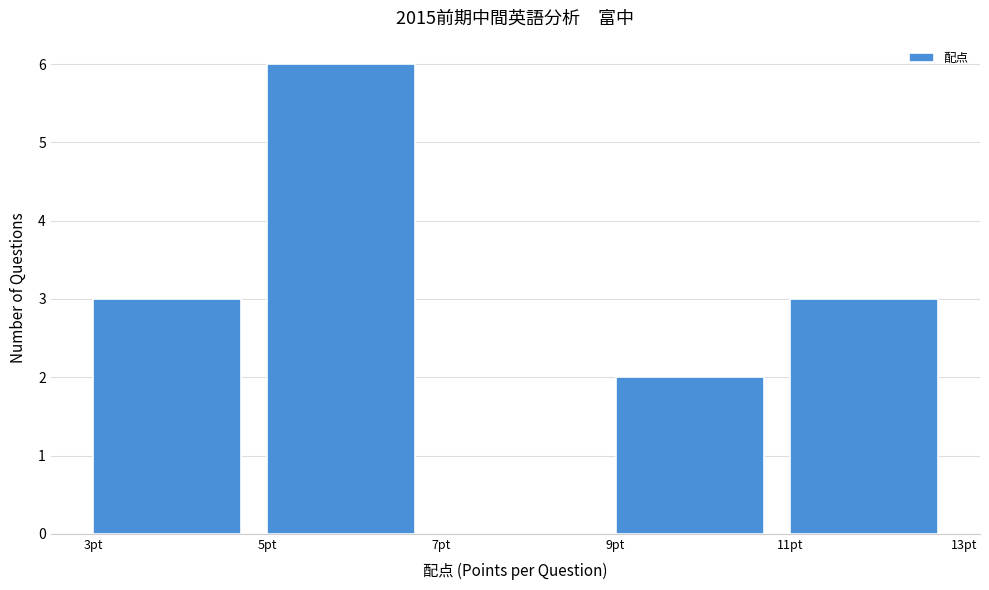

Reading left to right, list every bar in this chart as the range it spans on the x-axis followed by its height. The values are not printed on the chart, so give them approximately, as read against the axis.

3 to 5: 3
5 to 7: 6
7 to 9: 0
9 to 11: 2
11 to 13: 3